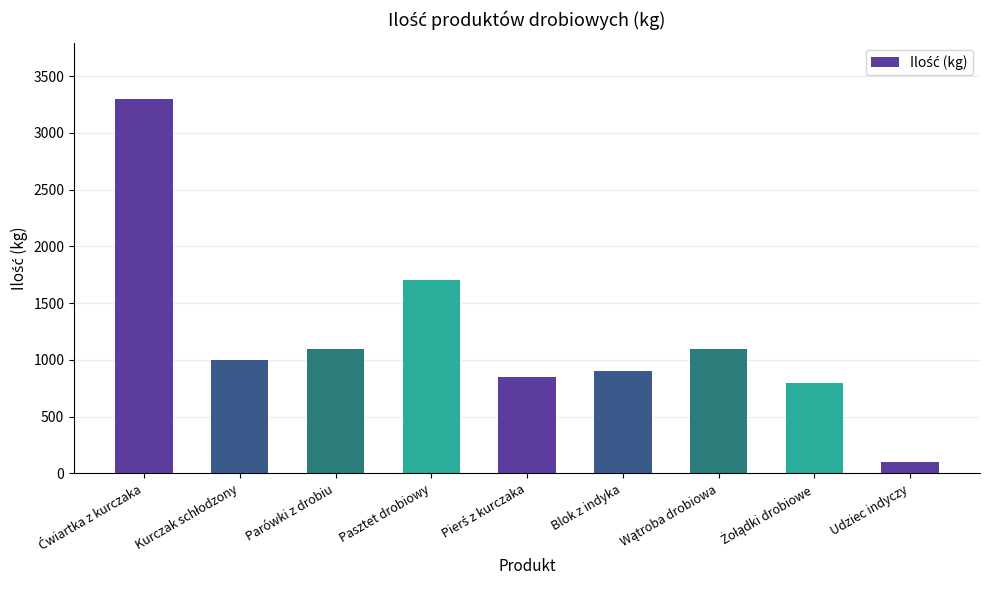

Reading left to right, extract all data points from this chart.

3300	1000	1100	1700	850	900	1100	800	100